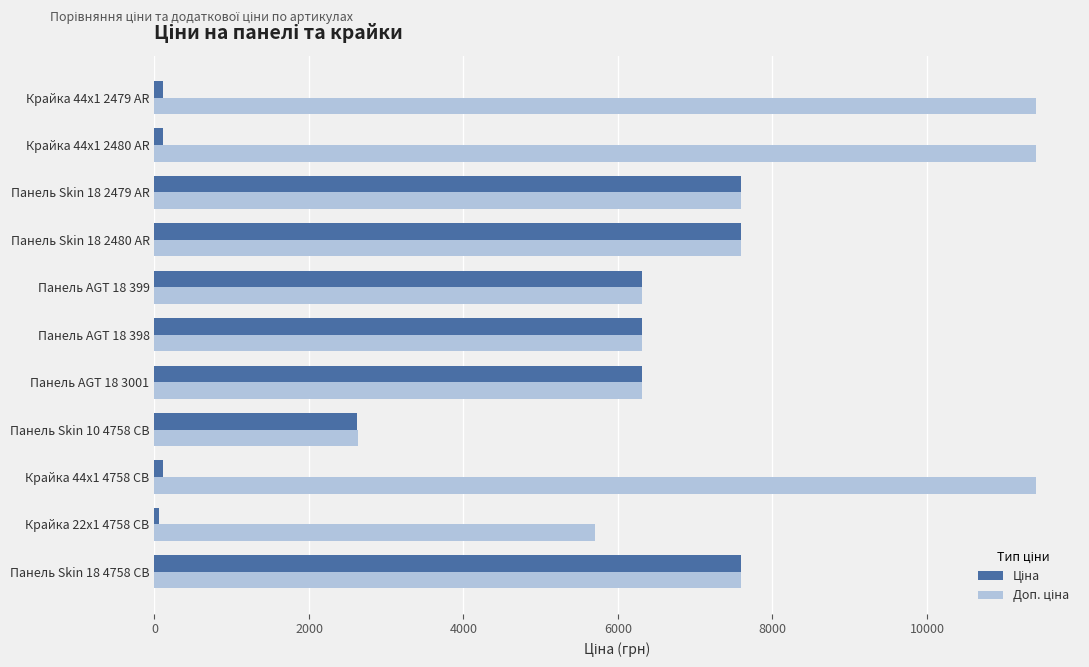

What is the total value across all series at Панель AGT 18 3001?

12617.5